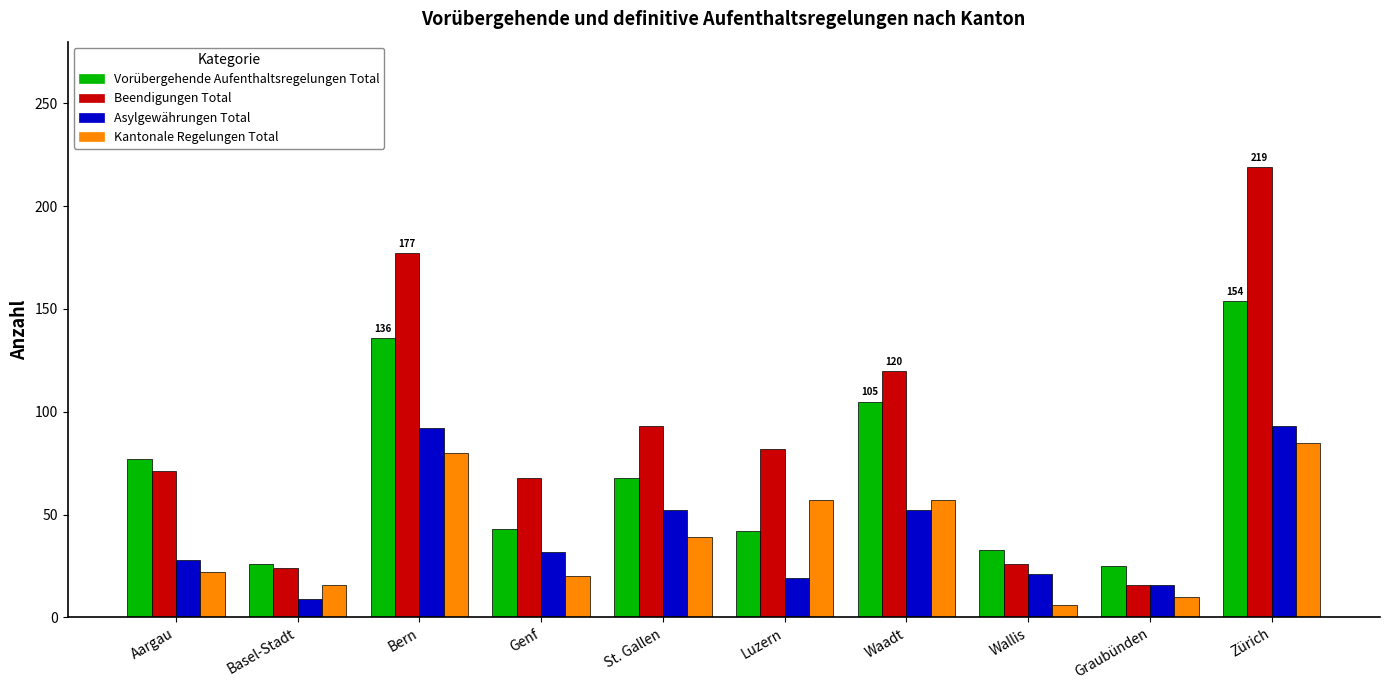

At which category is the sum across all series the highest?

Zürich